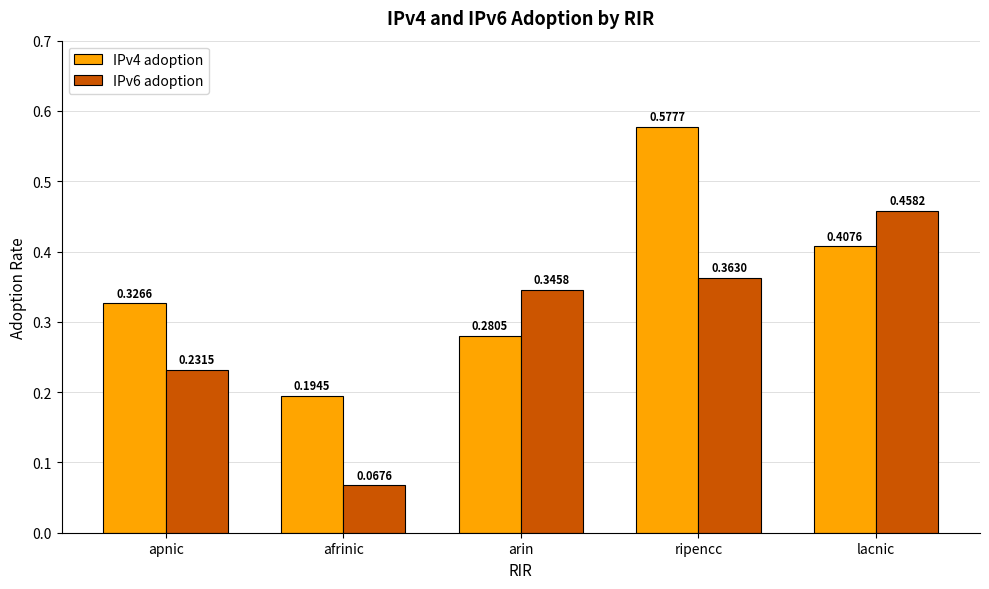

List the labels in order of IPv6 adoption value, largest first.

lacnic, ripencc, arin, apnic, afrinic